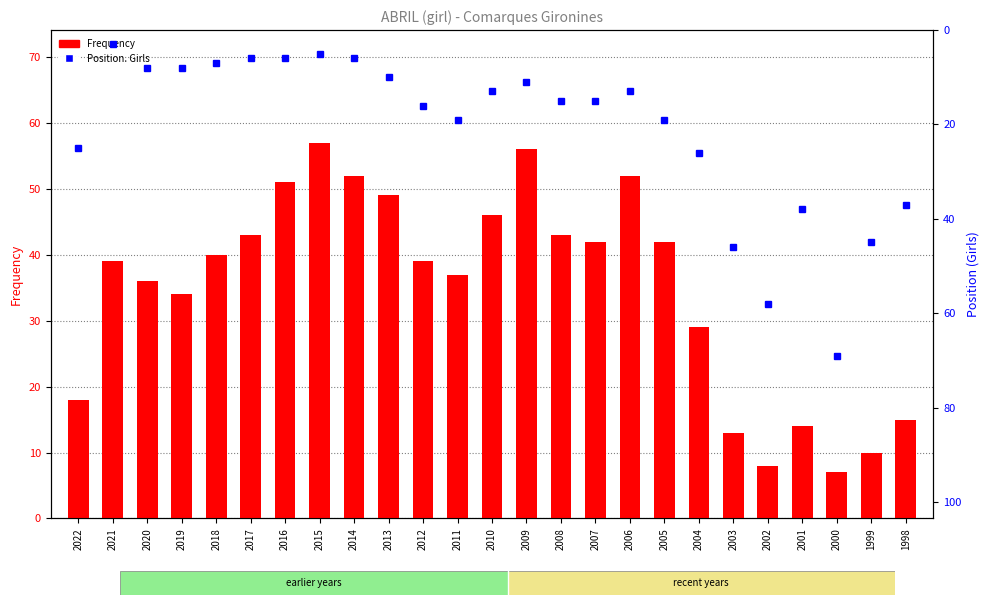

True or false: Position. Girls has a value of 26 at 2004.

True